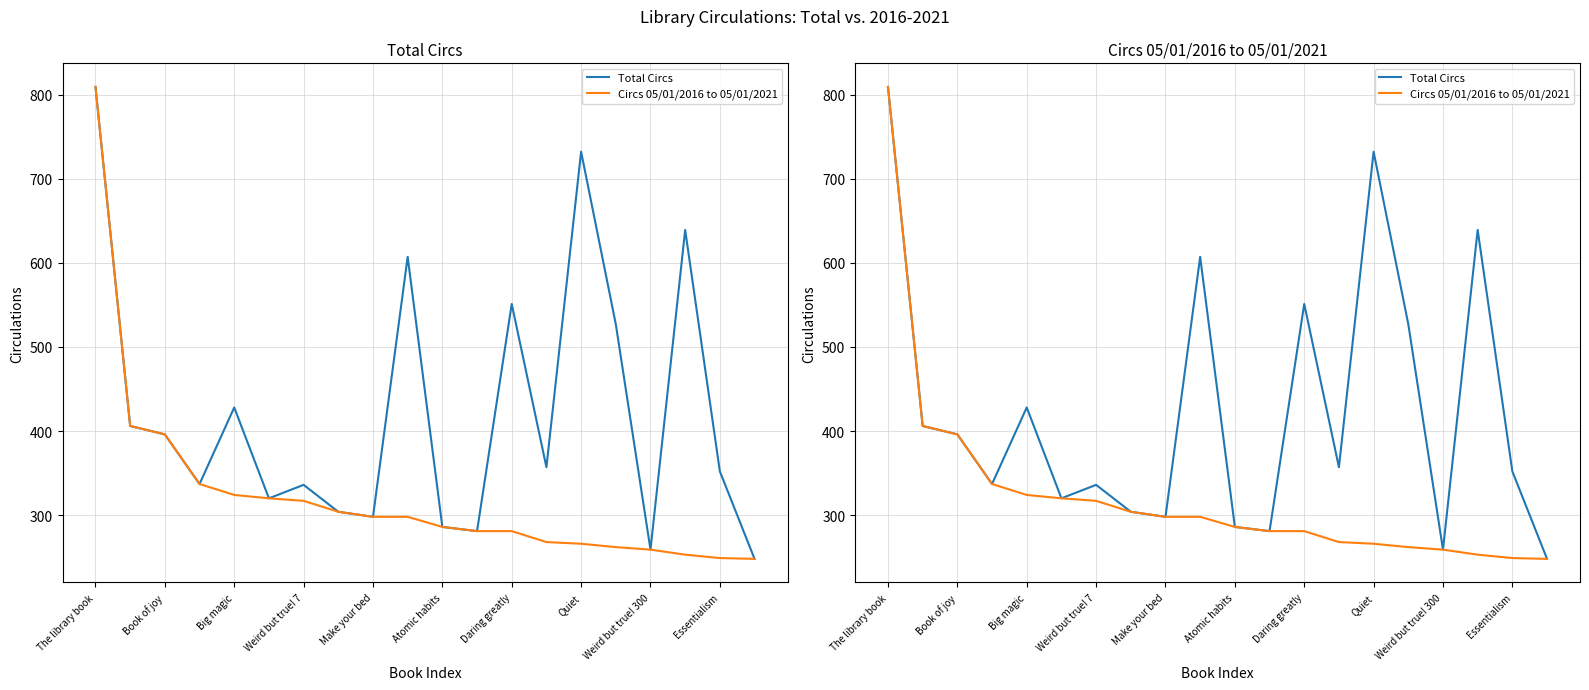

Count the number of categories in the chart.

20